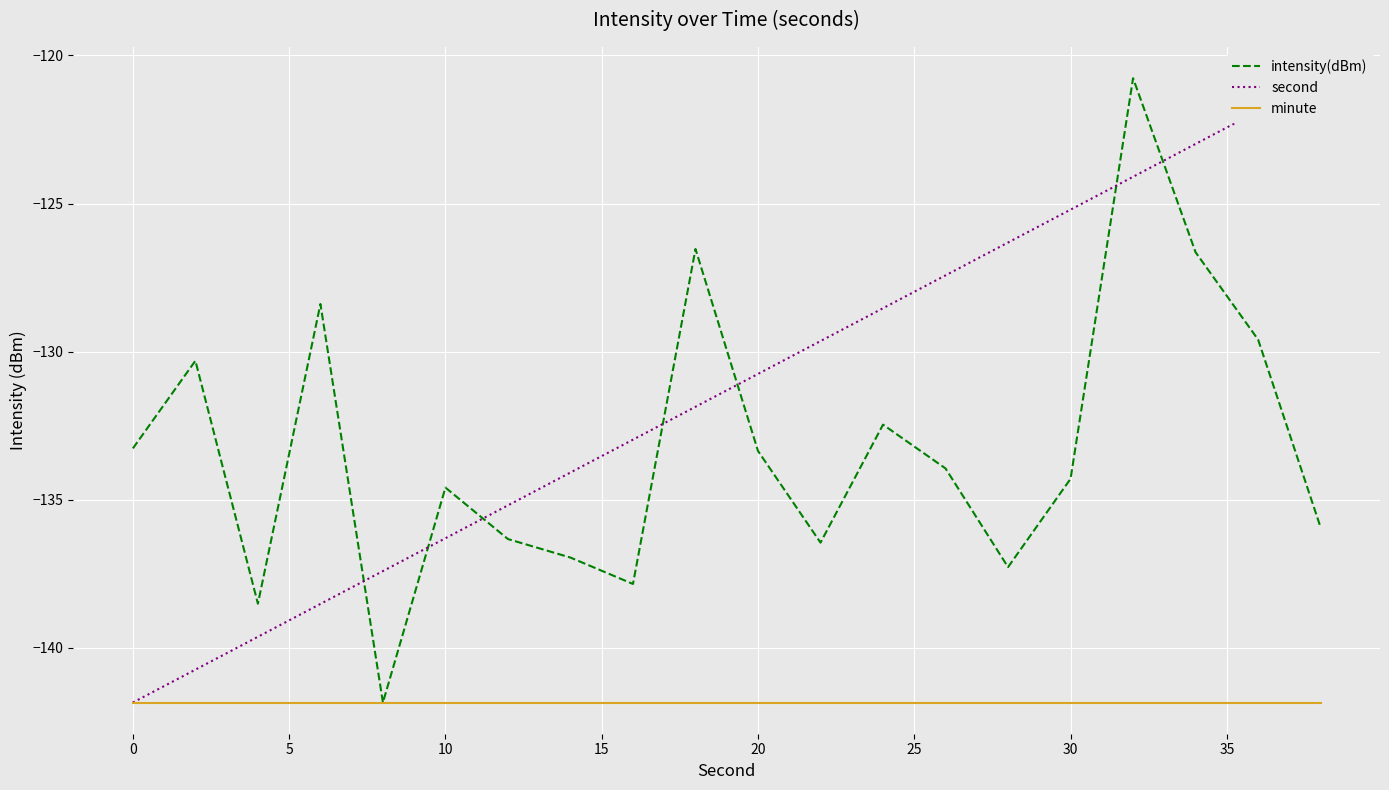

What is the sum of all second values?

-2626.2